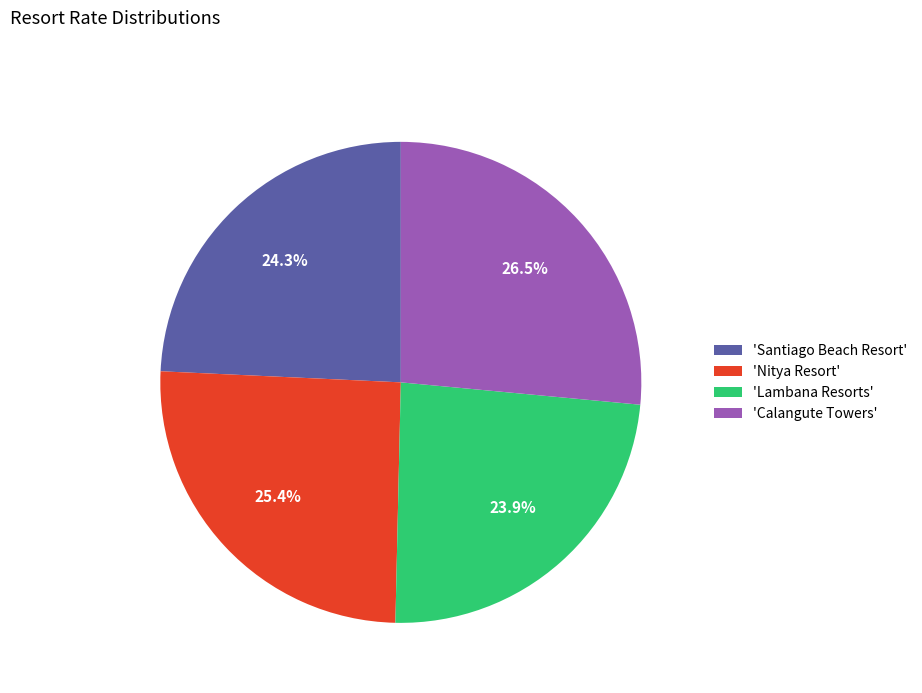

What is the largest slice in the pie chart?

'Calangute Towers'